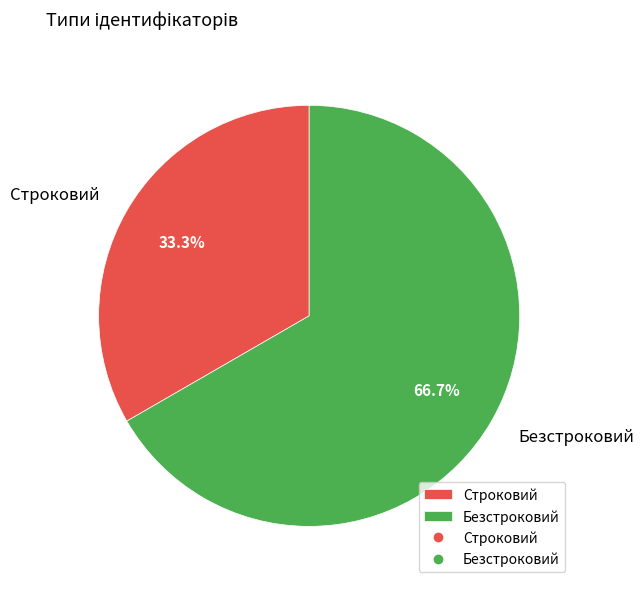

What percentage is the Безстроковий slice, to the nearest percent?

67%